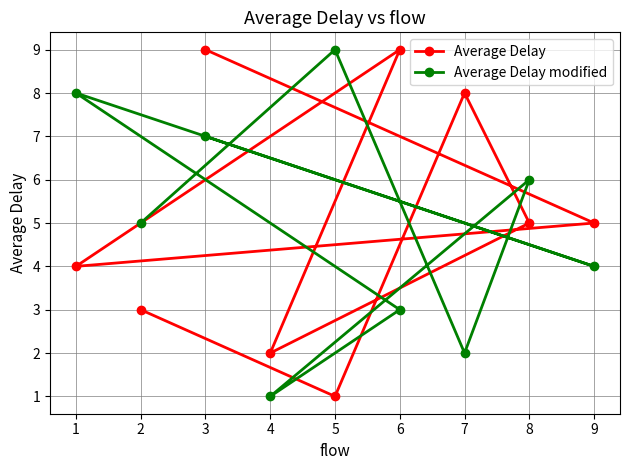

The value of Average Delay at 2 is 1. True or false?

False